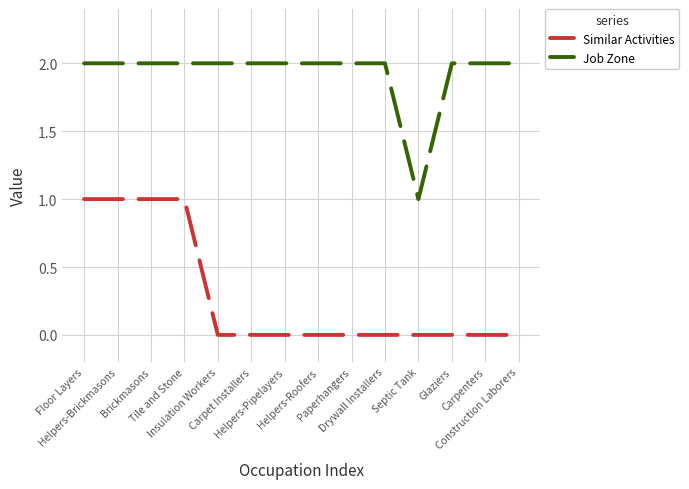

True or false: Job Zone and Similar Activities cross at least once.

False